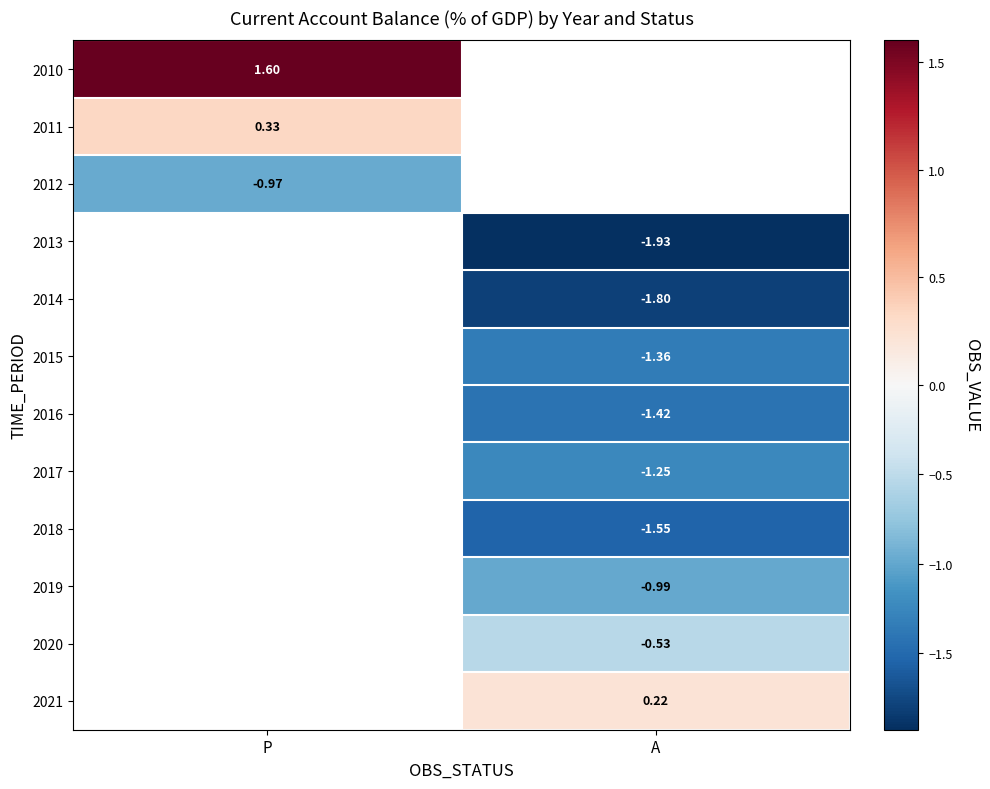

Is the value of 2012 at P greater than the value of 2019 at P?

No